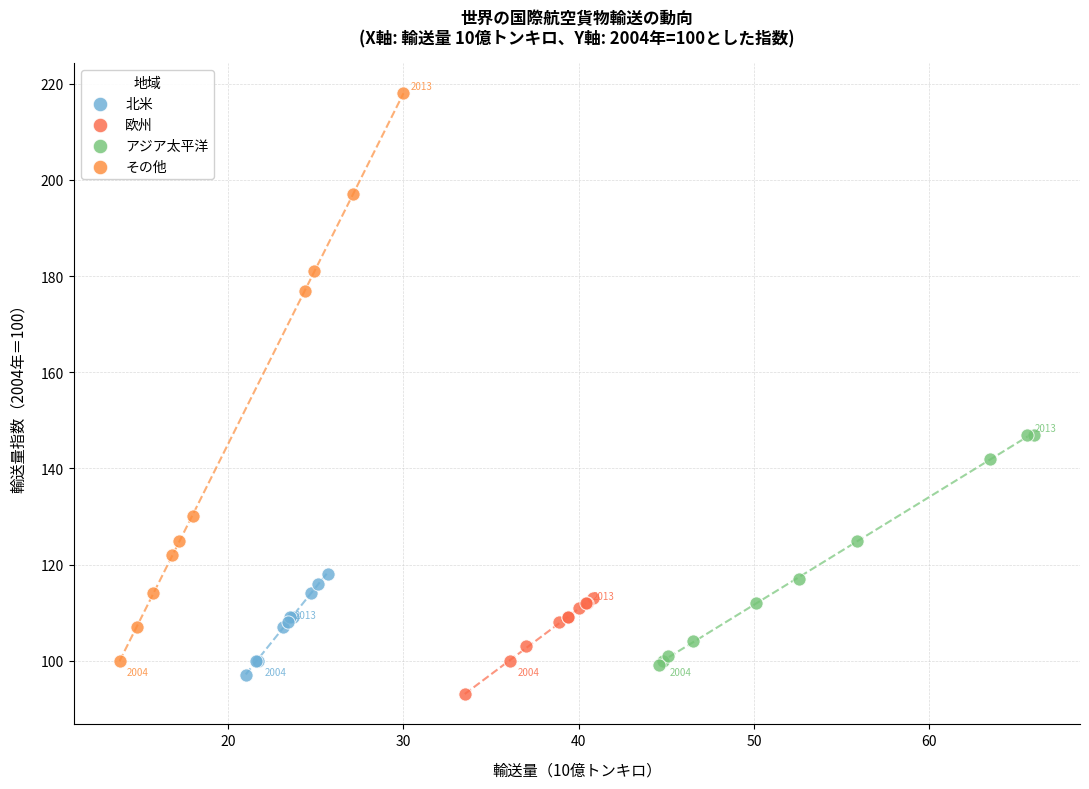

Which series has the widest spread of Y values?

その他